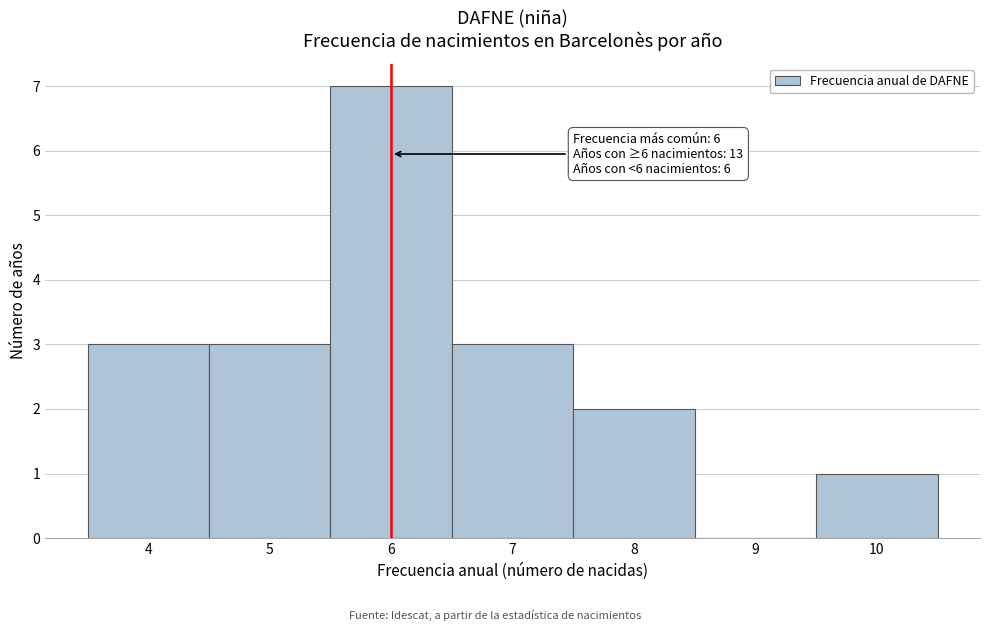

Over which range of the x-axis is the bar tallest?

5.5 to 6.5